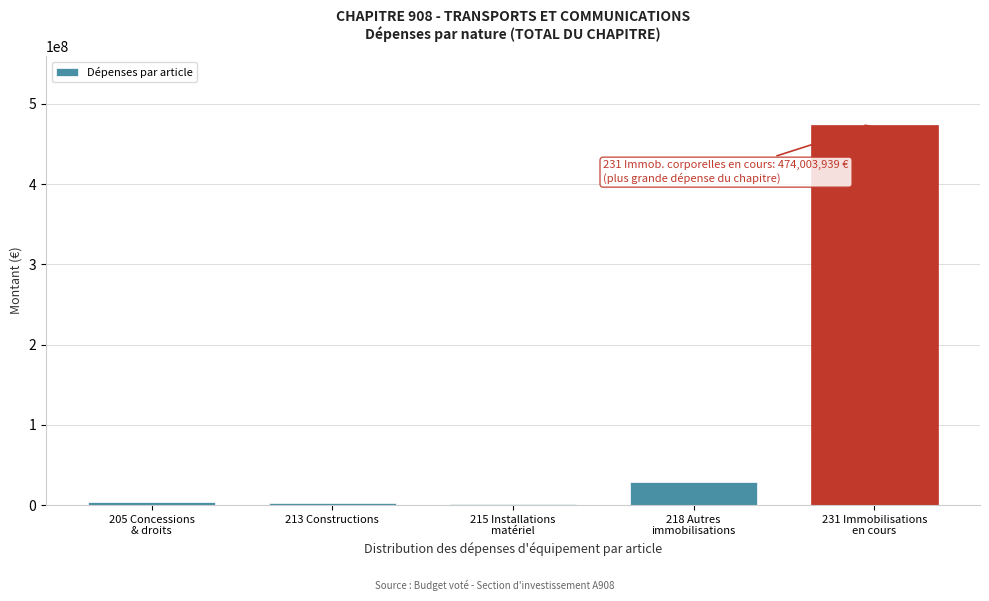

How many categories are shown in the chart?

5